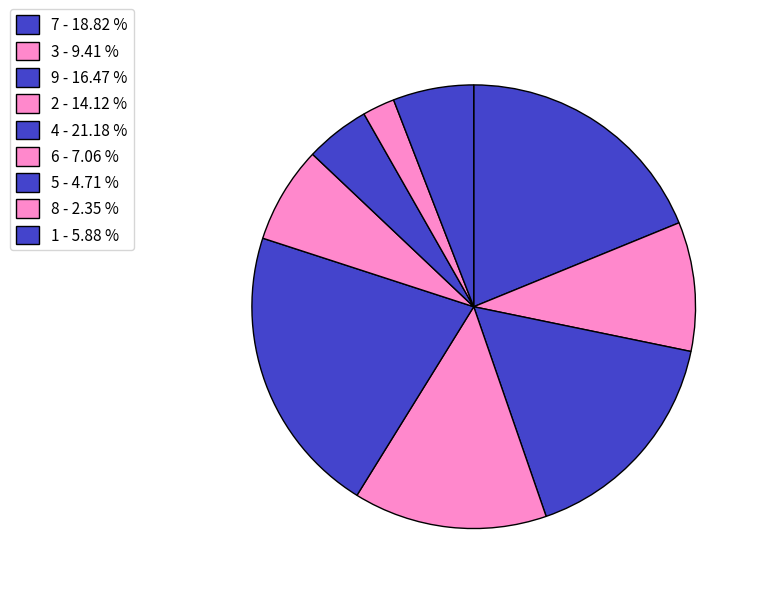

Does any single category account for the majority?

No